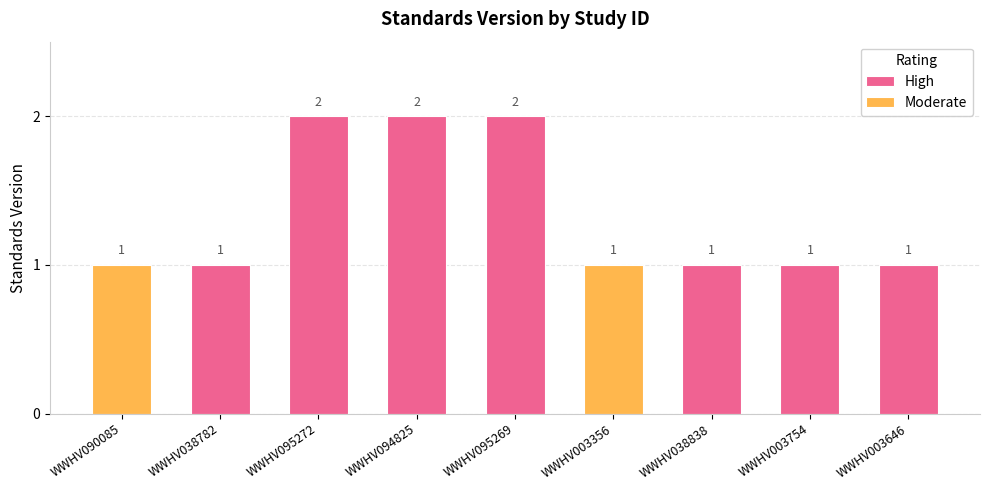

Reading left to right, what are all the values shown in this chart?

1	1	2	2	2	1	1	1	1